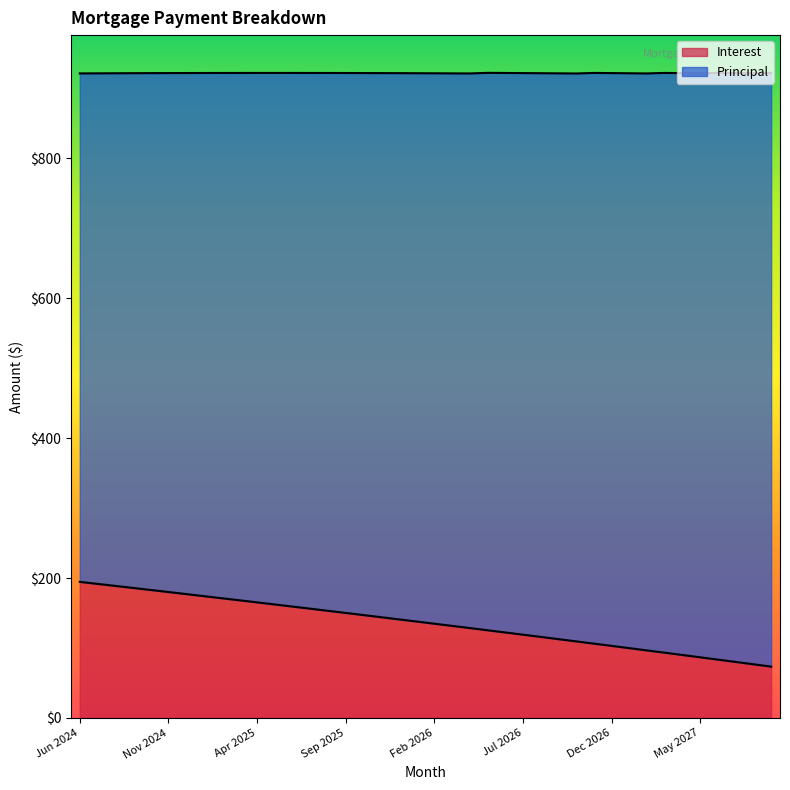

Count the number of categories in the chart.

40